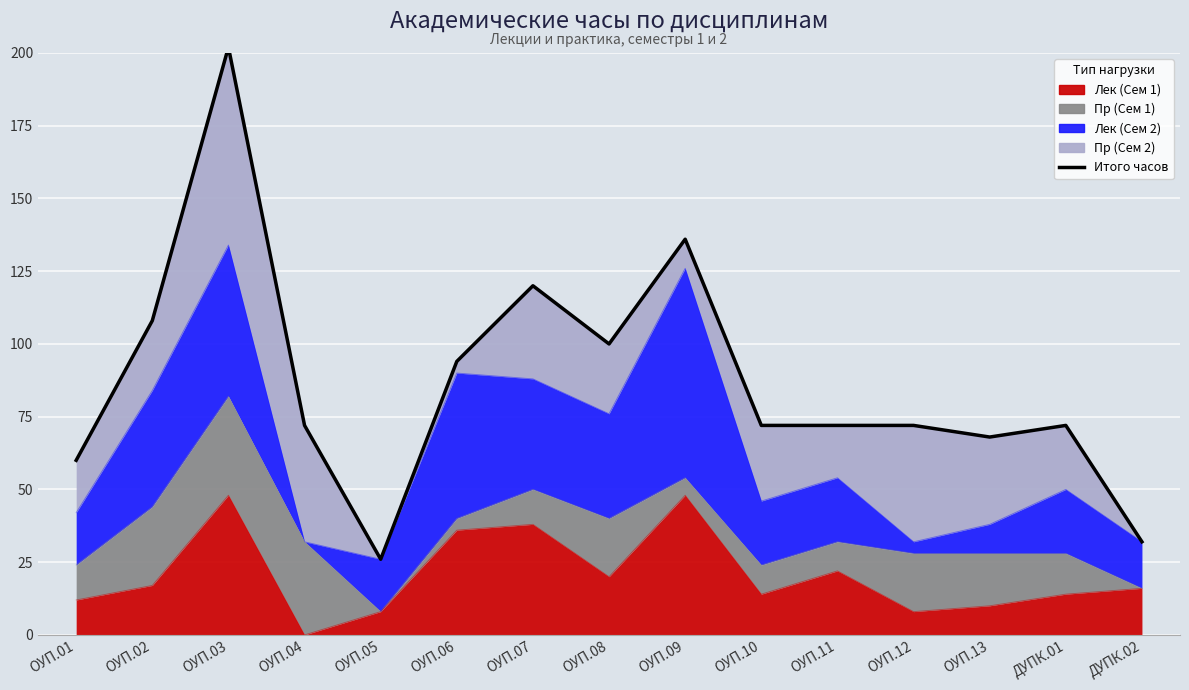

What is the label of the 12th point from the right?

ОУП.04